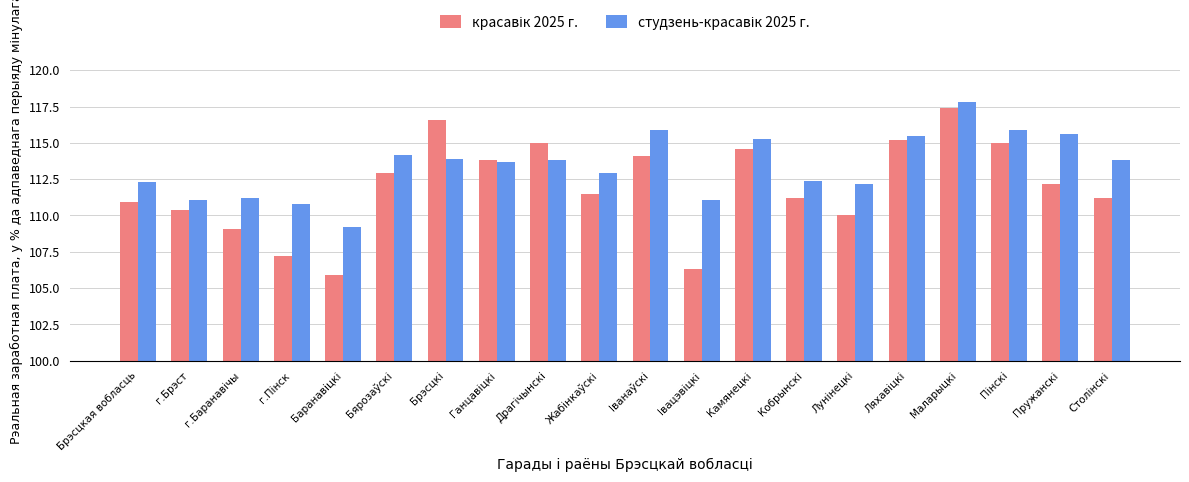

What is the smallest value displayed?

105.9